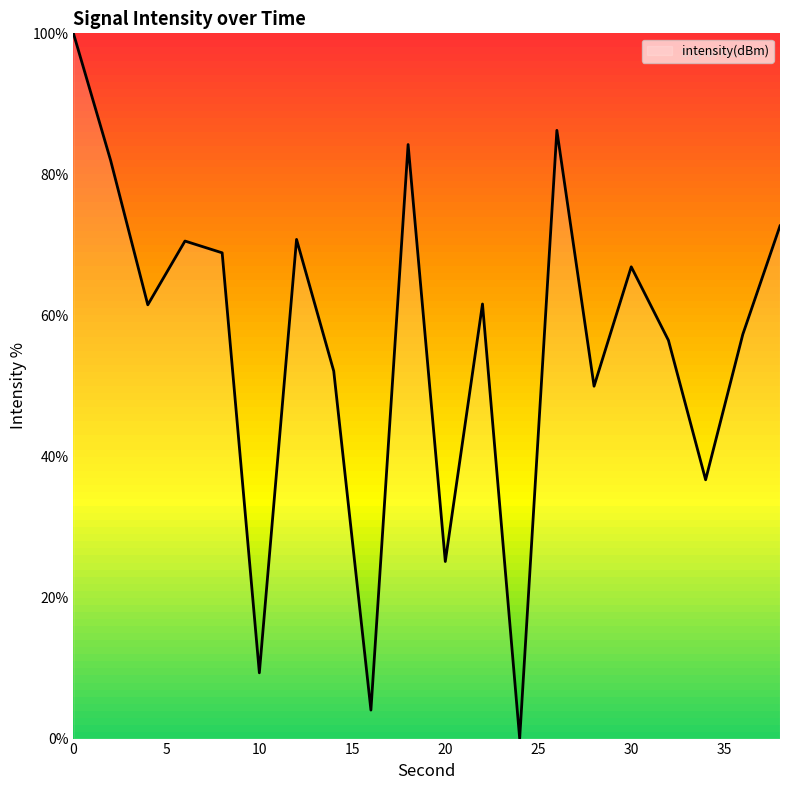

How many series are shown in this chart?

1